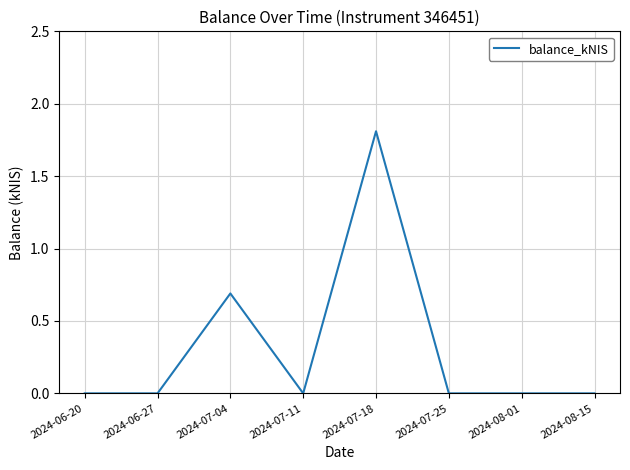

Which category has the highest value across all series?

2024-07-18